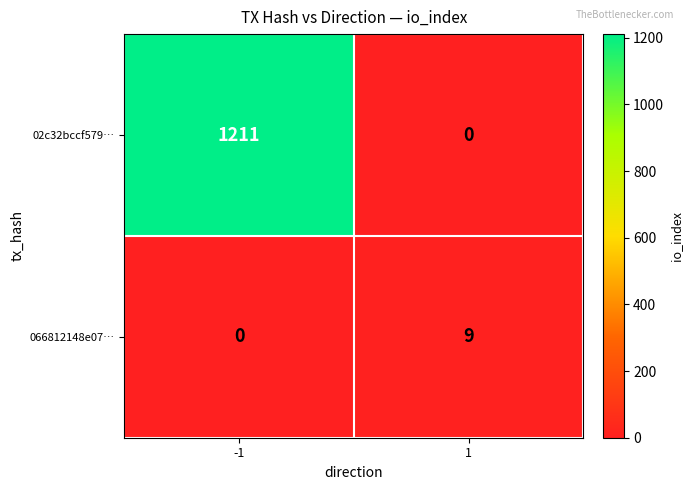

Rank the series by their maximum value, from highest to lowest.

02c32bccf579…, 066812148e07…